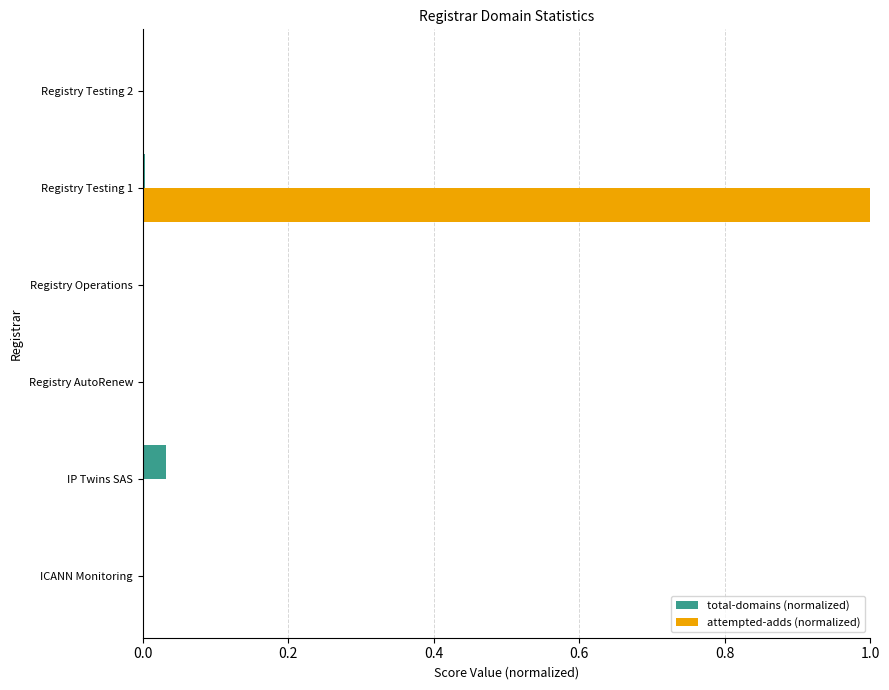

The value of attempted-adds (normalized) at IP Twins SAS is 0.0. True or false?

True